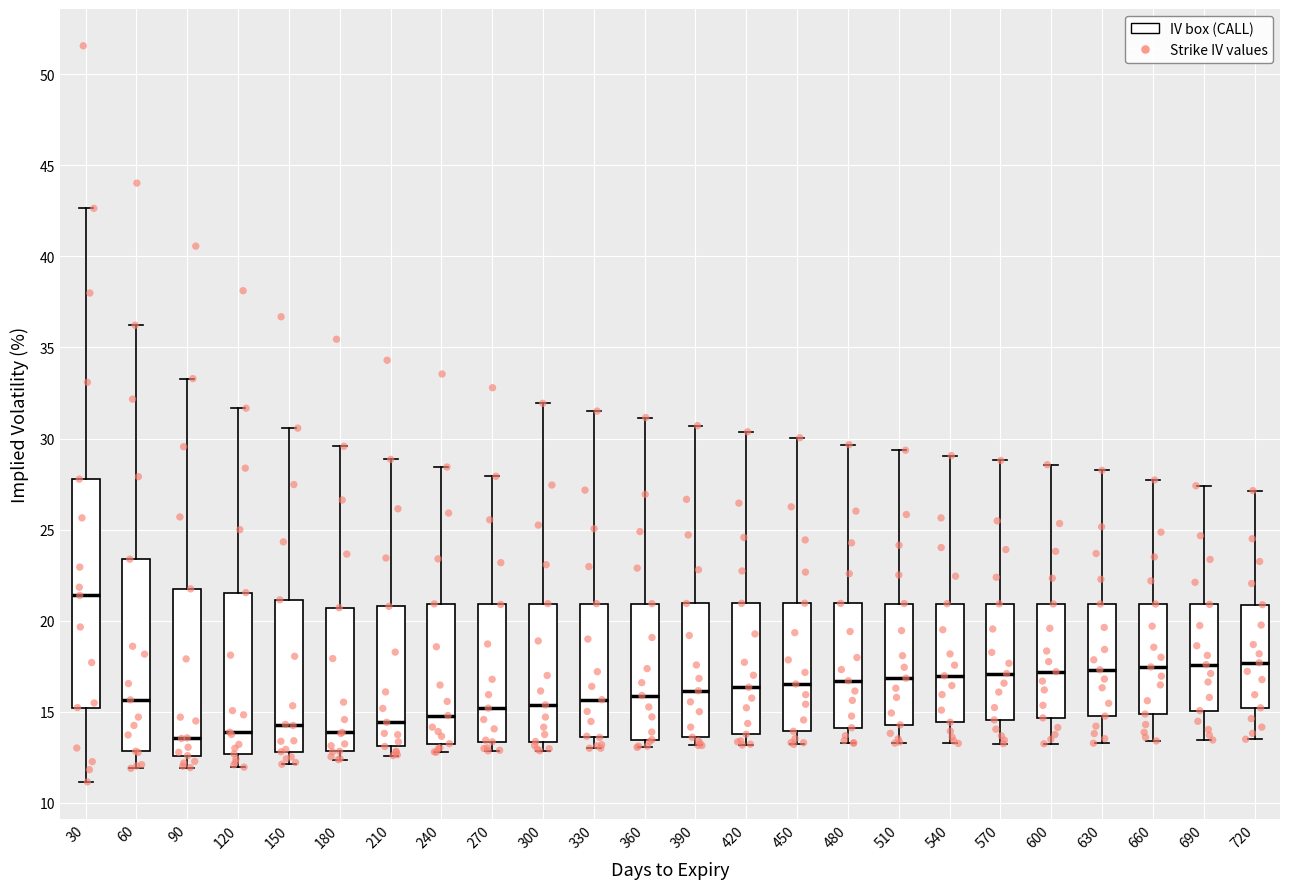

Reading left to right, transcribe this box plot: for each box, give where its median line is, the range the box spans, and where its two whiskers end, as read against the y-axis. The values are not printed on the chart, so give them approximately, as read against the axis.

30: median 21.5, box 15.0 to 28.0, whiskers 11.0 to 42.5
60: median 15.5, box 13.0 to 23.5, whiskers 12.0 to 36.0
90: median 13.5, box 12.5 to 21.5, whiskers 12.0 to 33.5
120: median 14.0, box 12.5 to 21.5, whiskers 12.0 to 31.5
150: median 14.5, box 13.0 to 21.0, whiskers 12.0 to 30.5
180: median 14.0, box 13.0 to 20.5, whiskers 12.5 to 29.5
210: median 14.5, box 13.0 to 21.0, whiskers 12.5 to 29.0
240: median 15.0, box 13.0 to 21.0, whiskers 13.0 (just below the box's lower edge) to 28.5
270: median 15.0, box 13.5 to 21.0, whiskers 13.0 to 28.0
300: median 15.5, box 13.5 to 21.0, whiskers 13.0 to 32.0
330: median 15.5, box 13.5 to 21.0, whiskers 13.0 to 31.5
360: median 16.0, box 13.5 to 21.0, whiskers 13.0 to 31.0
390: median 16.0, box 13.5 to 21.0, whiskers 13.0 to 30.5
420: median 16.5, box 14.0 to 21.0, whiskers 13.0 to 30.5
450: median 16.5, box 14.0 to 21.0, whiskers 13.0 to 30.0
480: median 16.5, box 14.0 to 21.0, whiskers 13.5 to 29.5
510: median 17.0, box 14.5 to 21.0, whiskers 13.5 to 29.5
540: median 17.0, box 14.5 to 21.0, whiskers 13.5 to 29.0
570: median 17.0, box 14.5 to 21.0, whiskers 13.5 to 29.0
600: median 17.0, box 14.5 to 21.0, whiskers 13.0 to 28.5
630: median 17.5, box 15.0 to 21.0, whiskers 13.5 to 28.5
660: median 17.5, box 15.0 to 21.0, whiskers 13.5 to 27.5
690: median 17.5, box 15.0 to 21.0, whiskers 13.5 to 27.5
720: median 17.5, box 15.0 to 21.0, whiskers 13.5 to 27.0